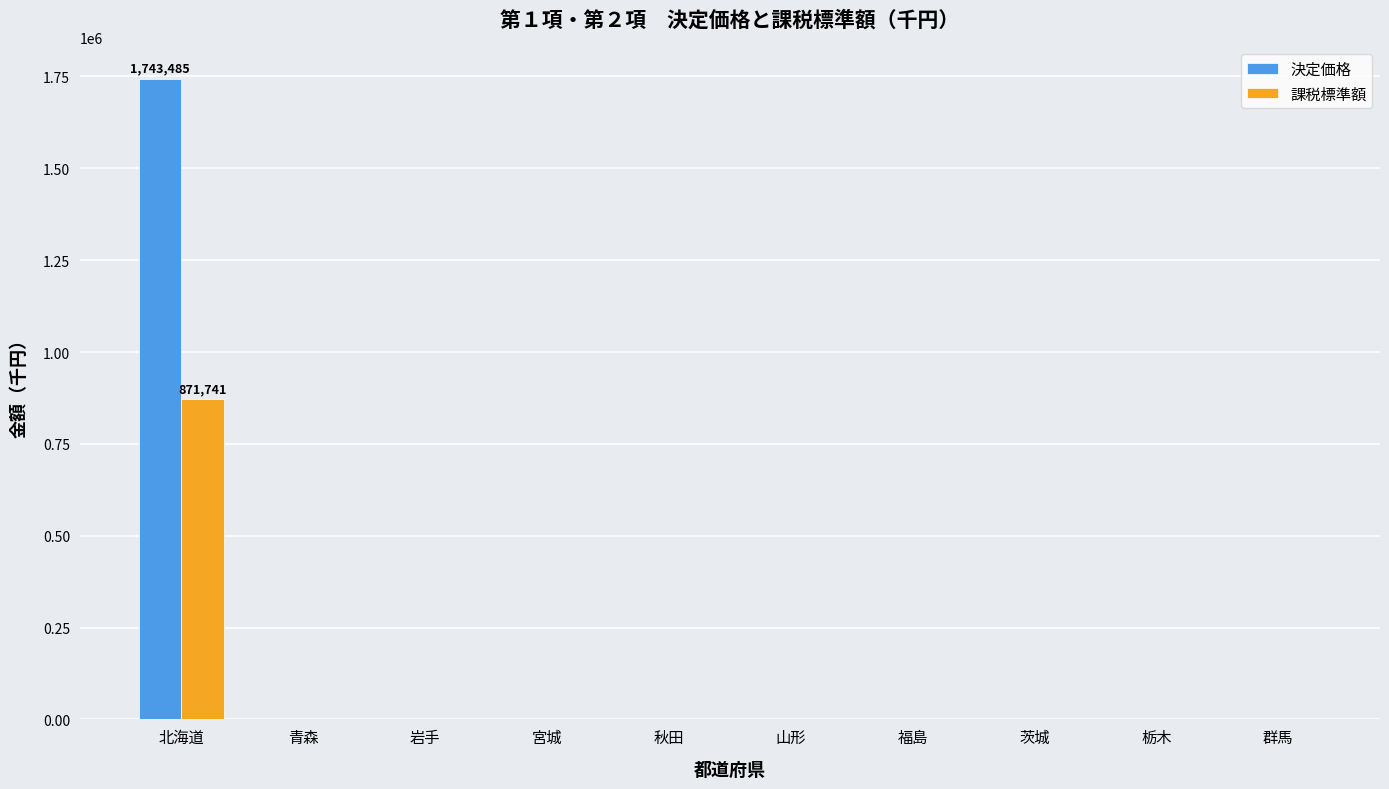

What are all the series names shown in the legend?

決定価格, 課税標準額